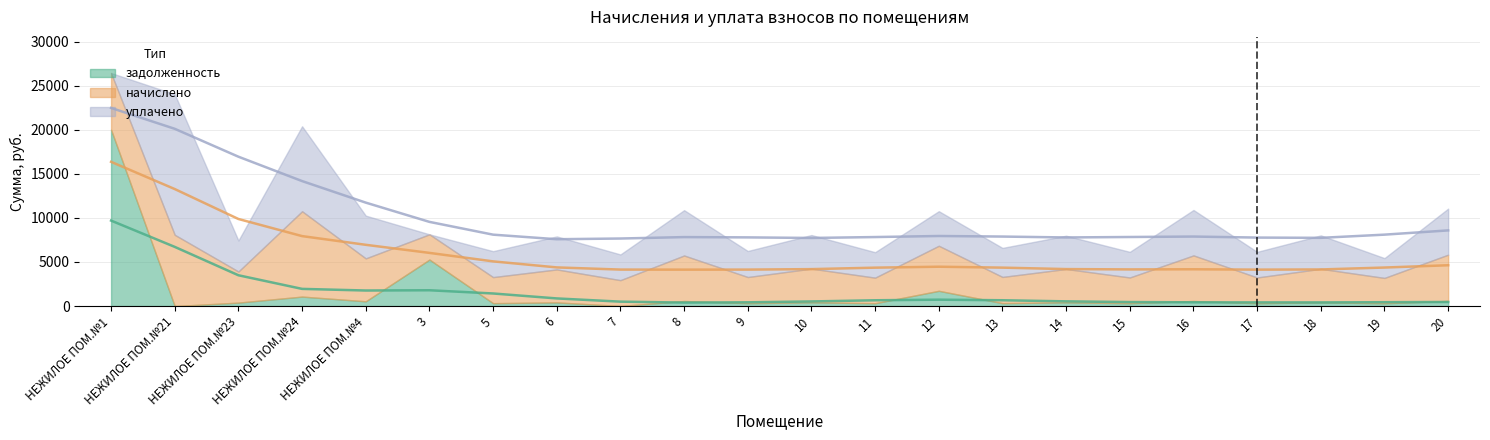

List the labels in order of задолженность value, largest first.

НЕЖИЛОЕ ПОМ.№1, 3, 12, НЕЖИЛОЕ ПОМ.№24, 20, 16, 8, НЕЖИЛОЕ ПОМ.№4, 10, 18, 14, 6, НЕЖИЛОЕ ПОМ.№23, 13, 9, 5, 15, 17, 11, 19, 7, НЕЖИЛОЕ ПОМ.№21